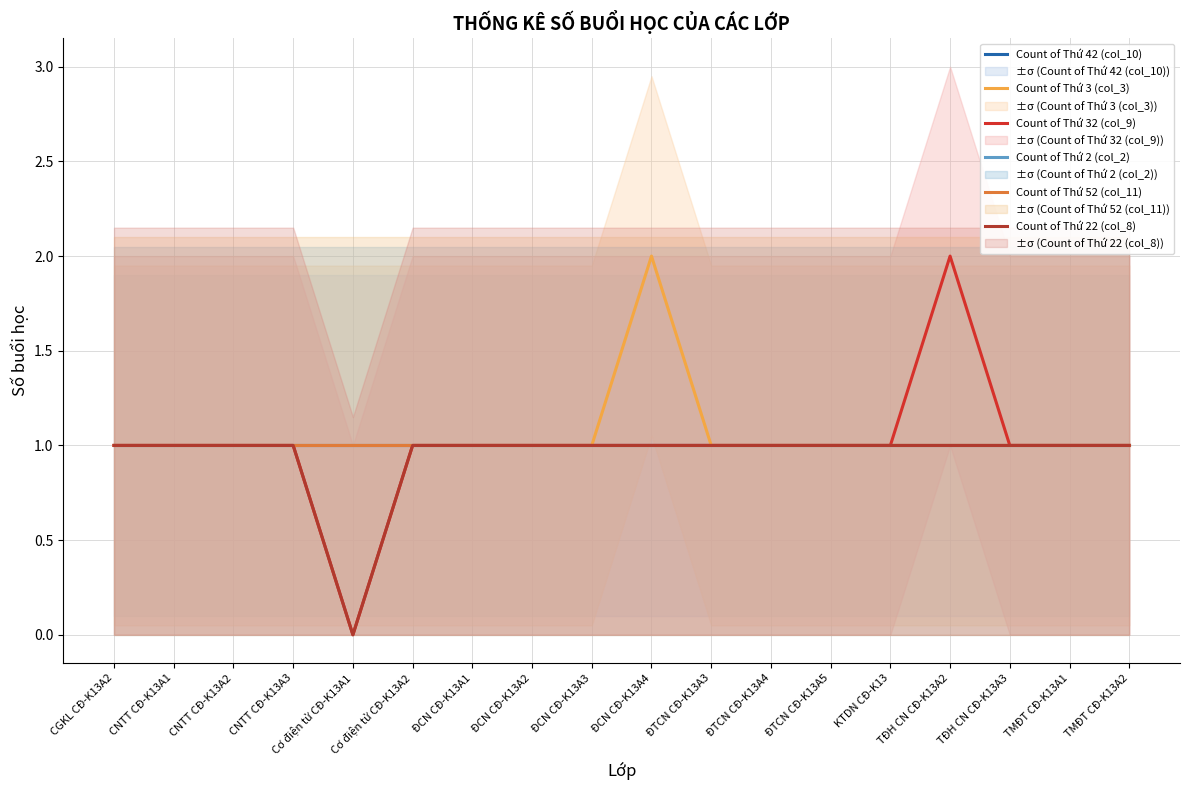

Which category has the highest value in the Count of Thứ 3 (col_3) series?

ĐCN CĐ-K13A4